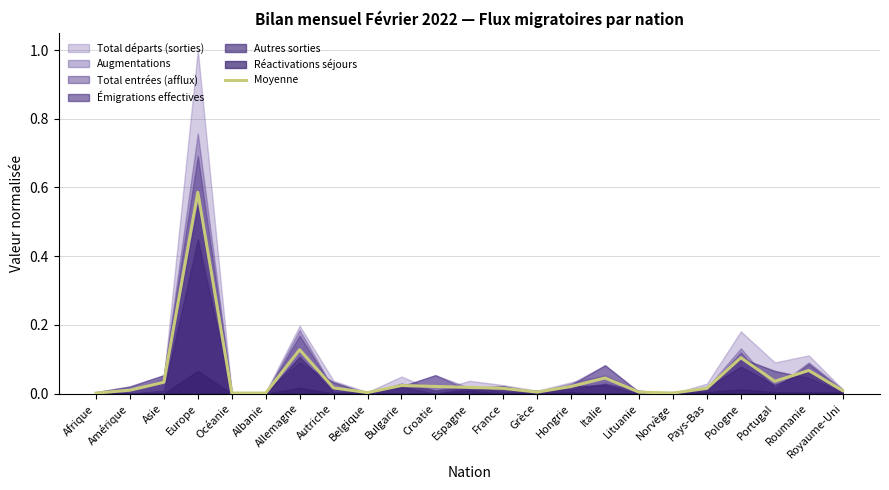

The value at Asie is 0.1. True or false?

False